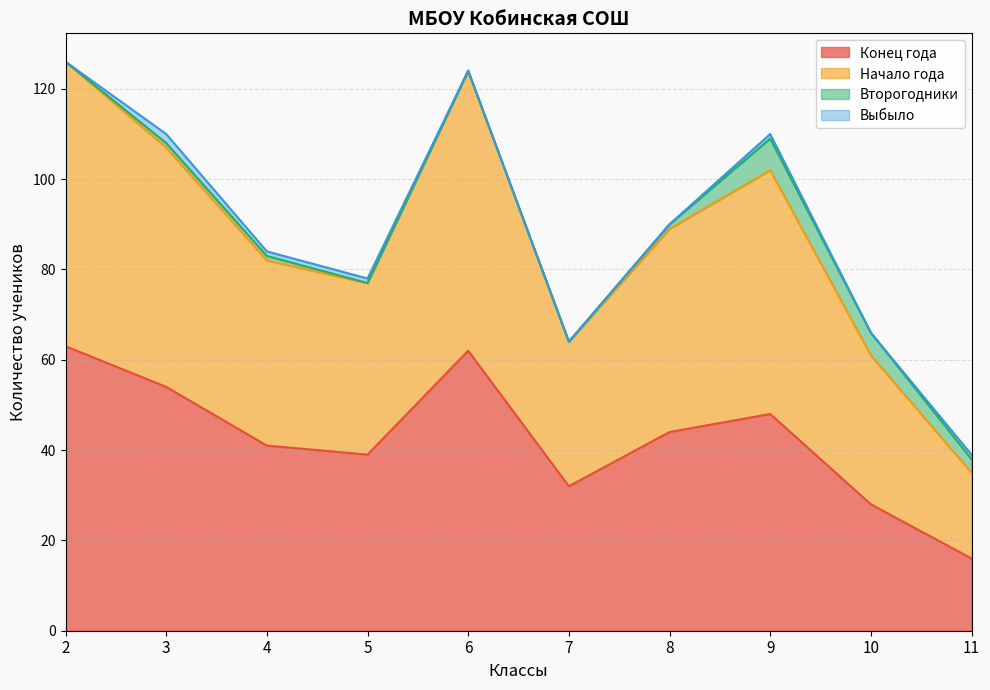

Between 10 and 9, which is larger?

9